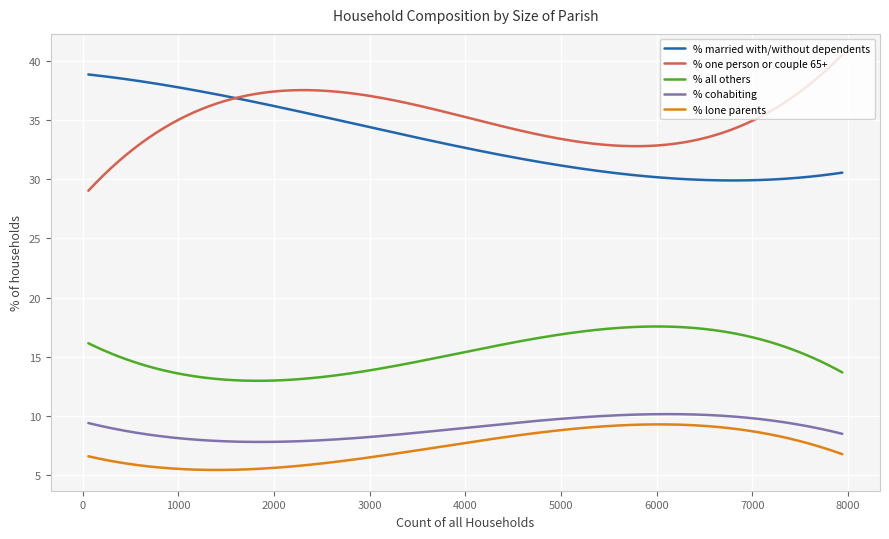

How many distinct data groups are displayed?

5